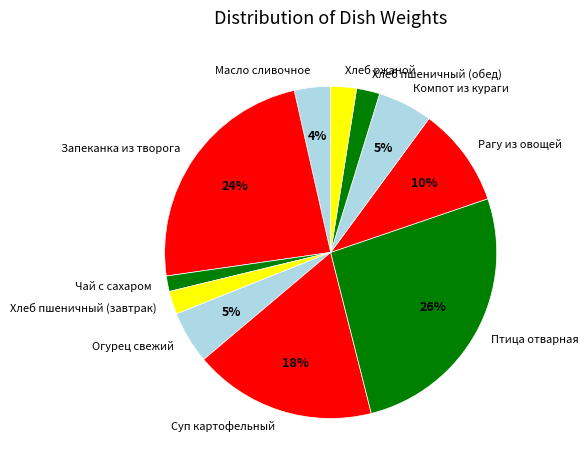

Which has a higher value, Суп картофельный or Хлеб пшеничный (обед)?

Суп картофельный